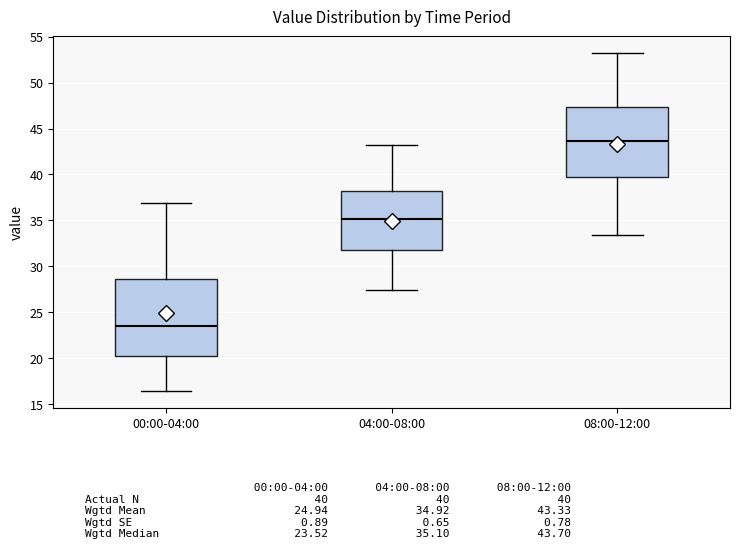

Which box's median line is the lowest?

00:00-04:00